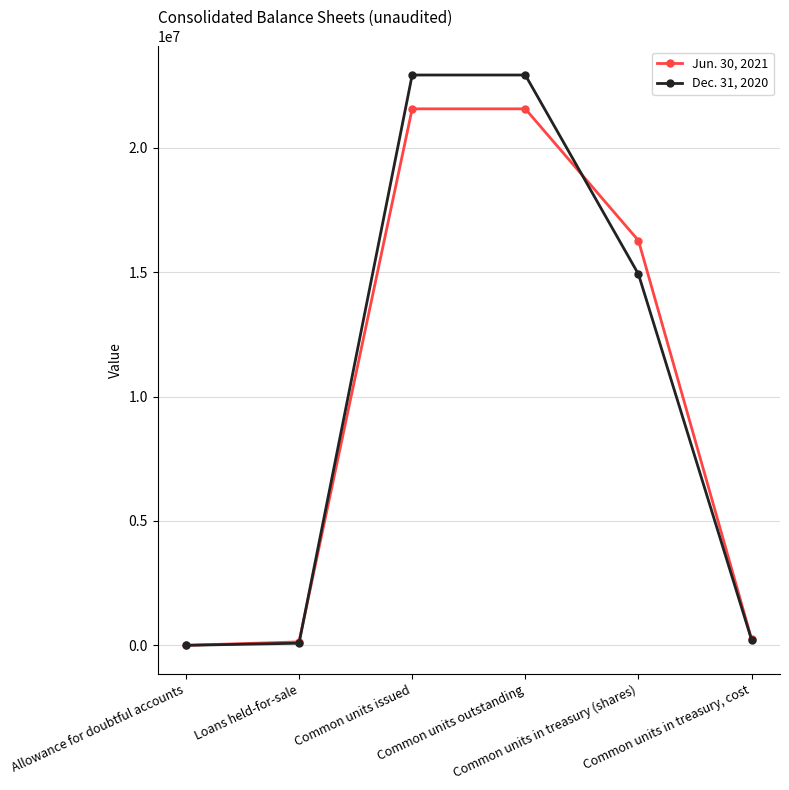

What is the label of the 5th point from the left?

Common units in treasury (shares)